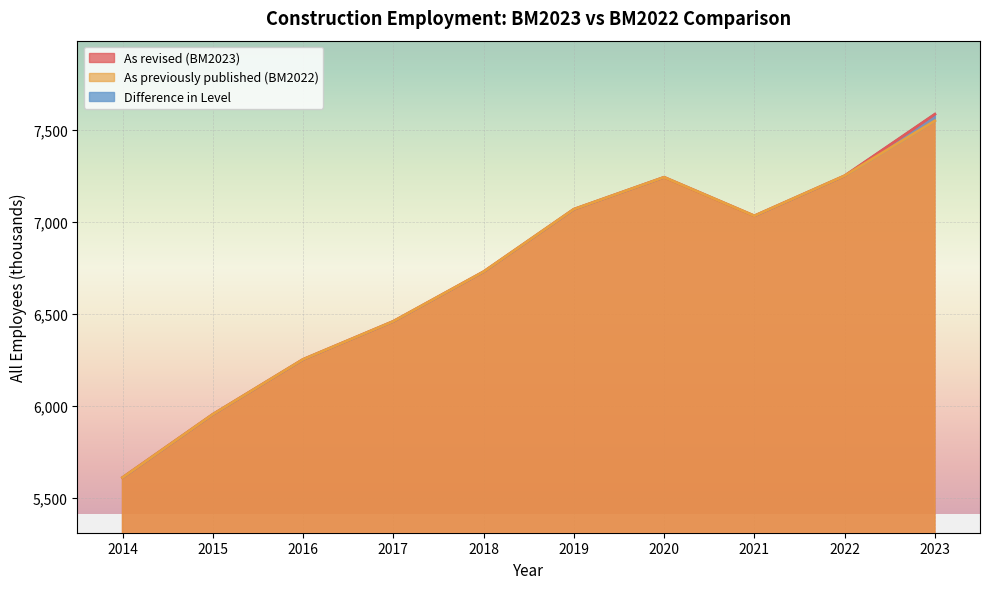

At which label does As revised (BM2023) reach its minimum?

2014